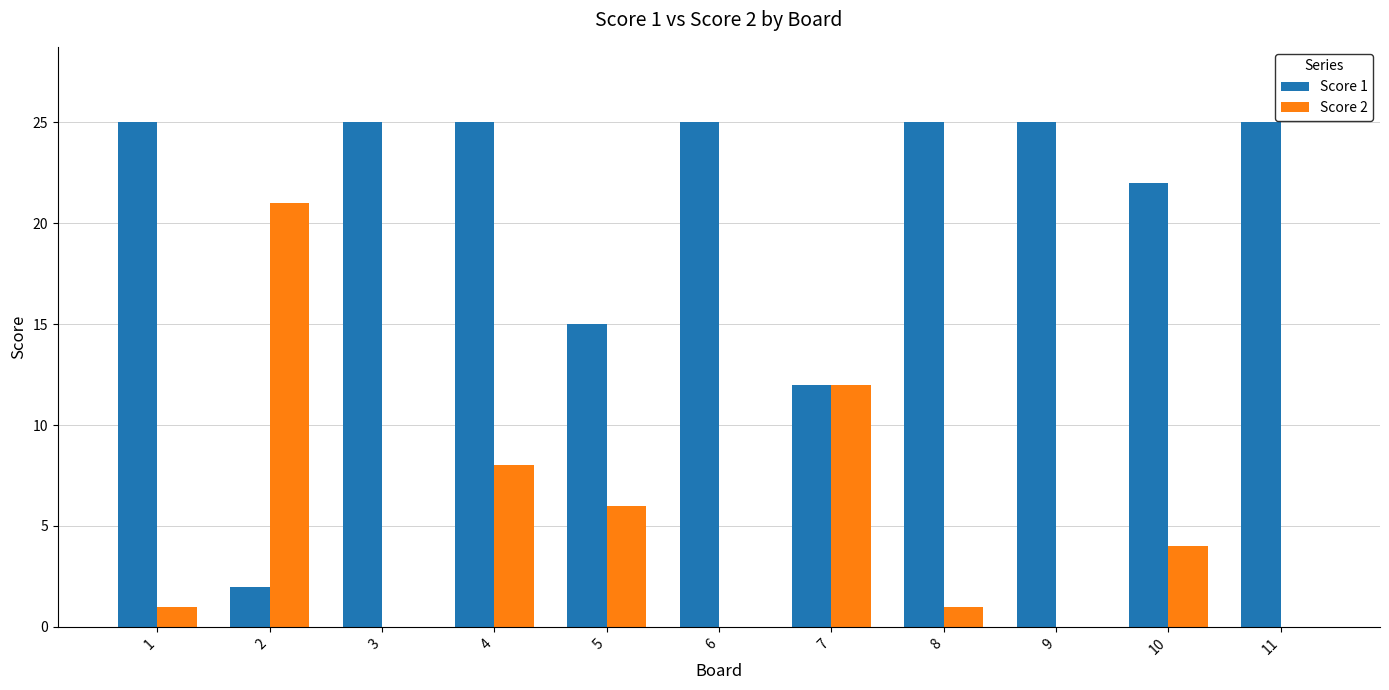

Reading left to right, what are all the values shown in this chart?

Score 1: 25	2	25	25	15	25	12	25	25	22	25
Score 2: 1	21	0	8	6	0	12	1	0	4	0